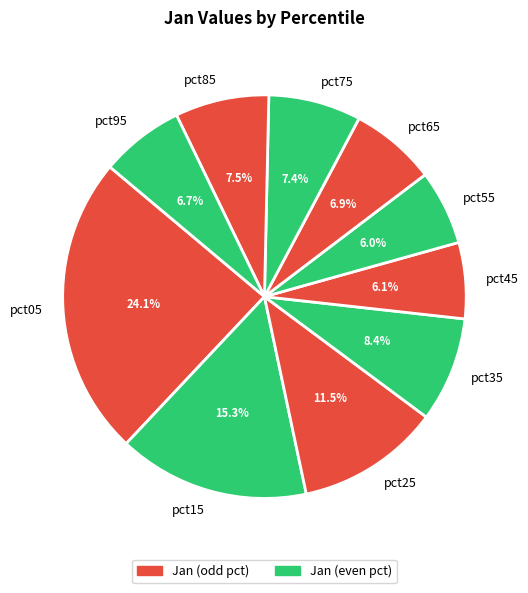

Approximately how many times larger is the value at pct65 compared to pct05?

0.3